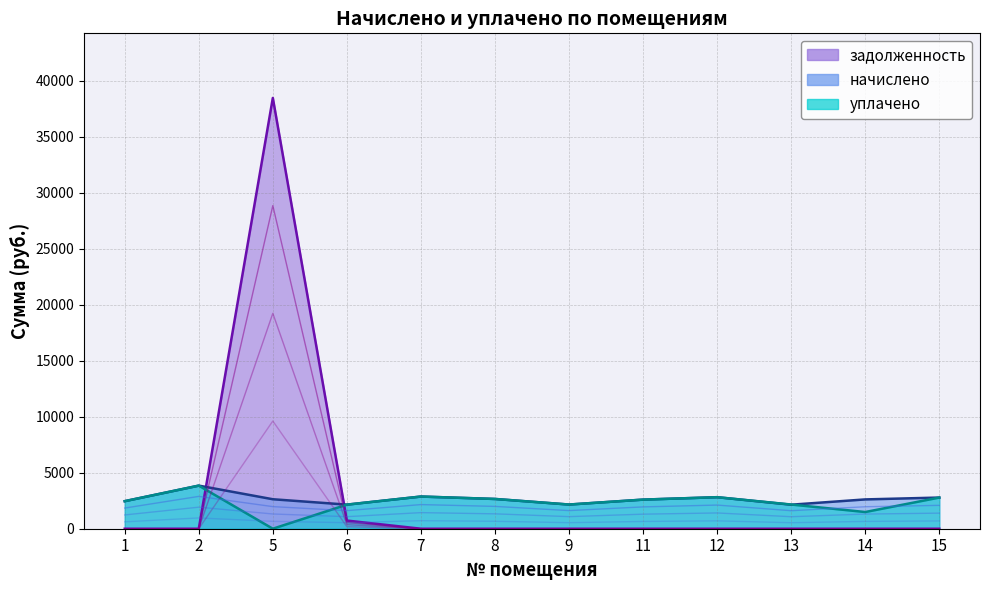

At 14, list the series in order from largest to smallest.

начислено, уплачено, задолженность